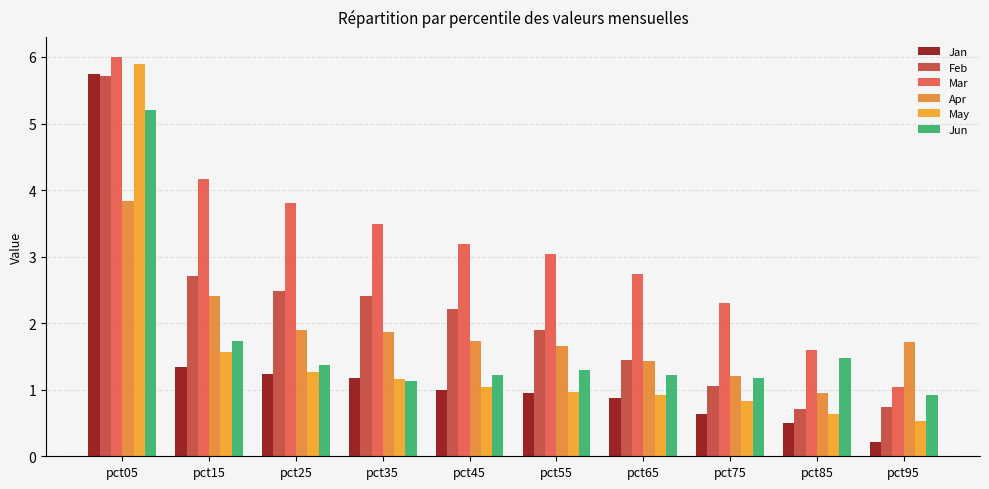

What is the sum of all Jun values?

16.7